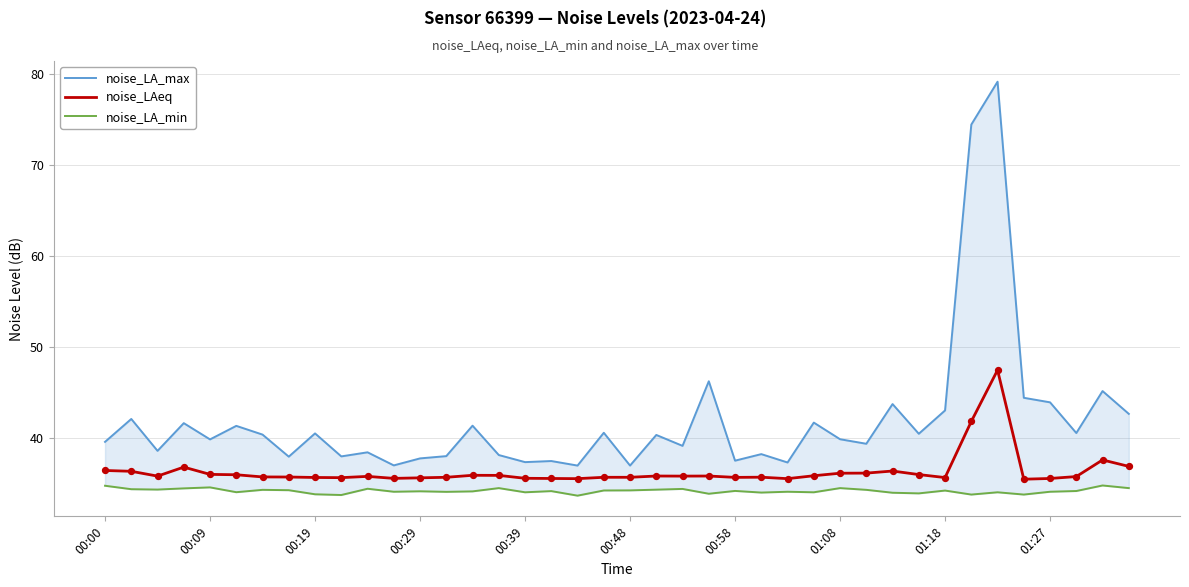

Which series has the widest spread of Y values?

noise_LA_max